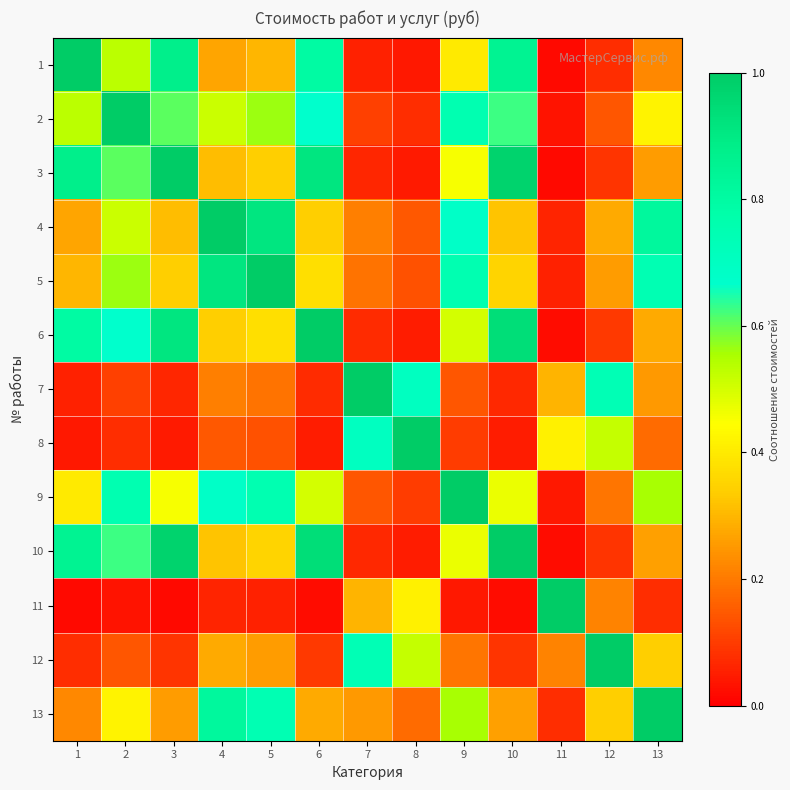

Rank the series by their maximum value, from lowest to highest.

1, 2, 3, 4, 5, 6, 7, 8, 9, 10, 11, 12, 13